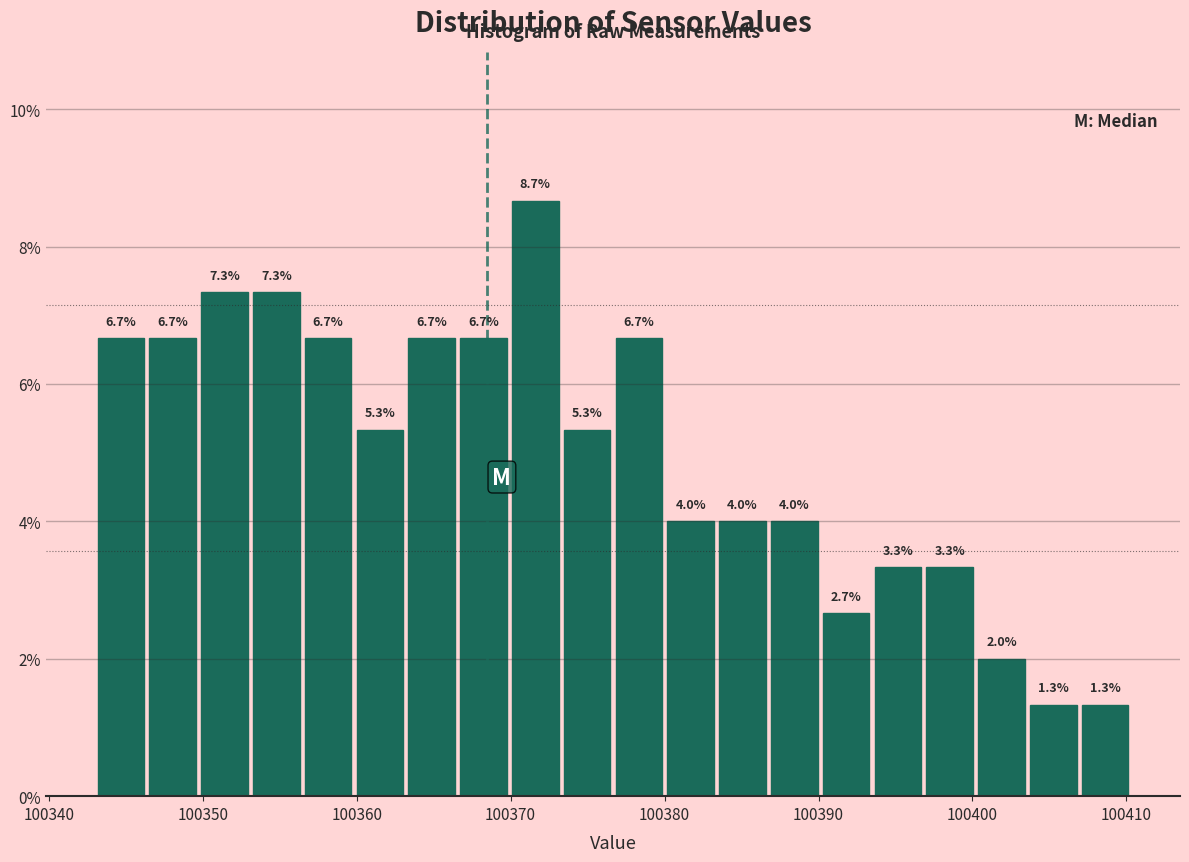

Around what value on the x-axis is the tallest bar? Give the approximate position of its centre, as read against the axis.

100372